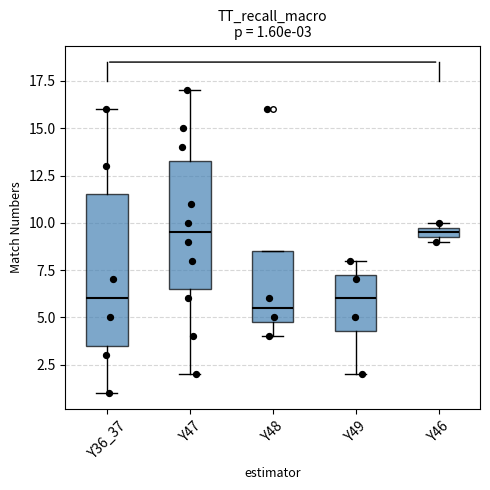

Comparing the boxes themselves (not the whiskers), which one is the tallest?

Y36_37